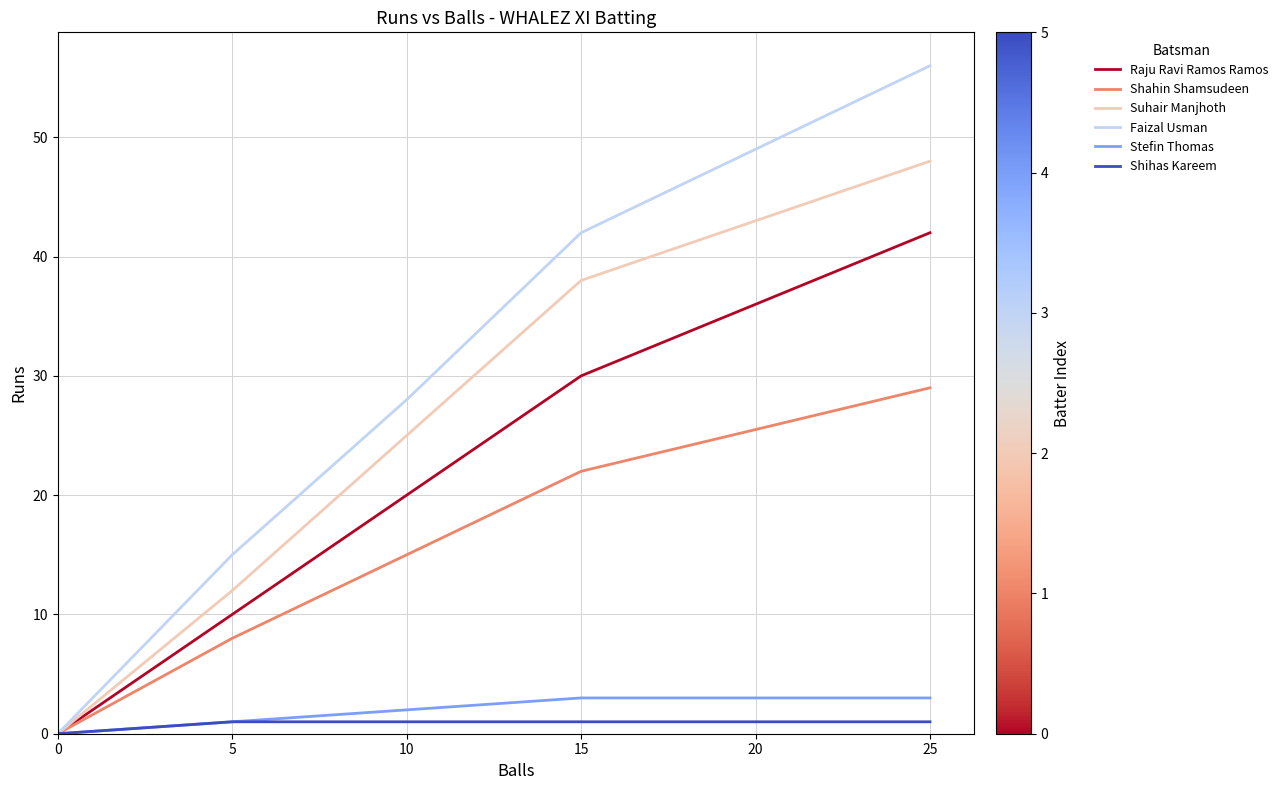

Is the value of Faizal Usman at 10 greater than the value of Shihas Kareem at 5?

Yes